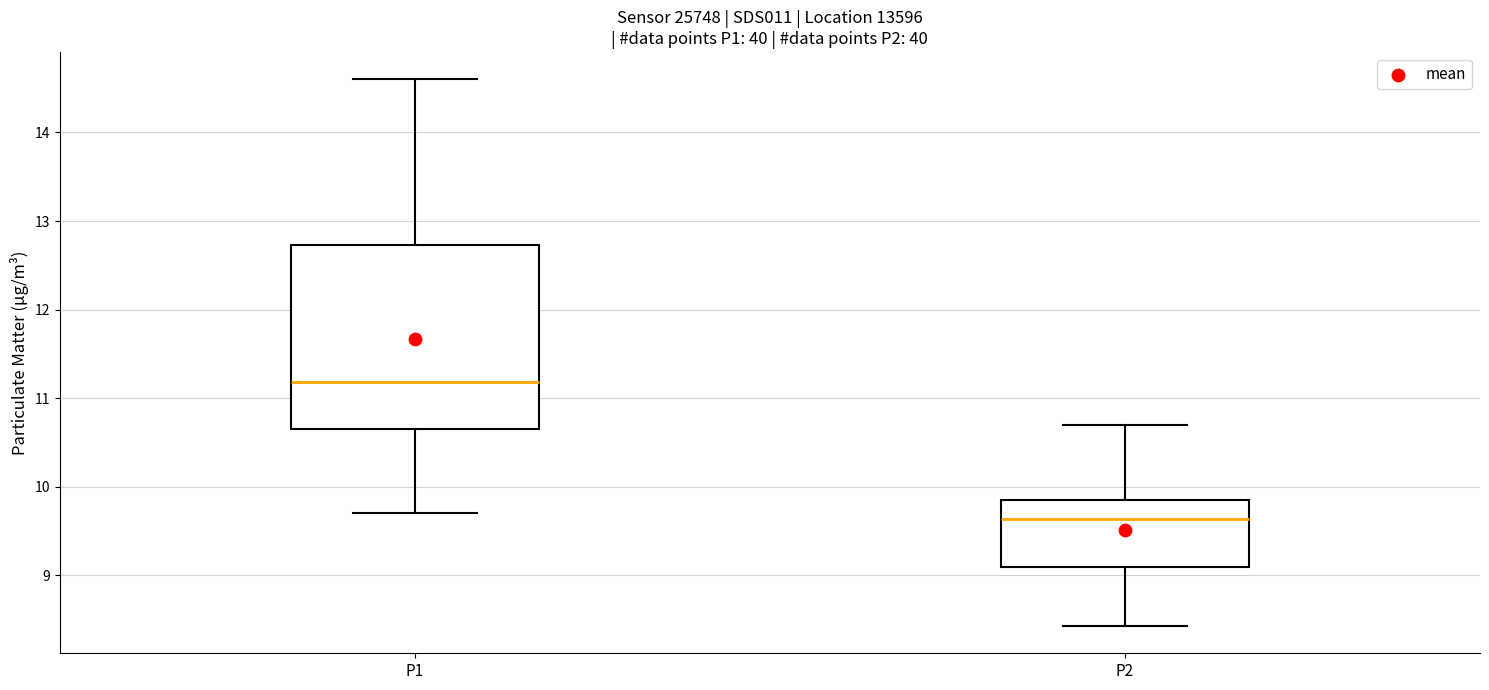

Which box's median line is the highest?

P1